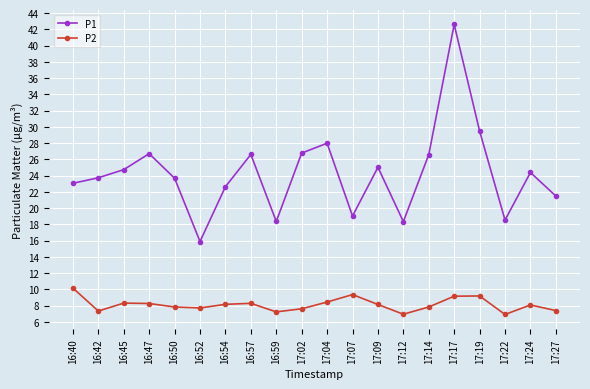

Where is the first local minimum for P2?

16:42